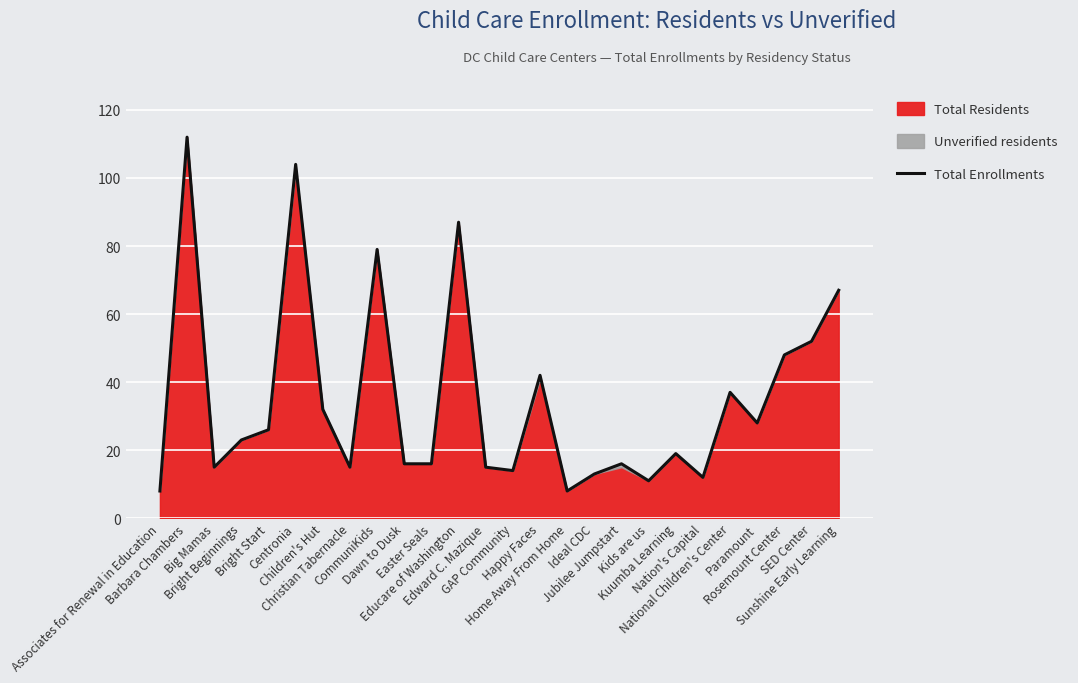

Reading right to left, extract all data points from this chart.

67	52	48	28	37	12	19	11	16	13	8	42	14	15	87	16	16	79	15	32	104	26	23	15	112	8